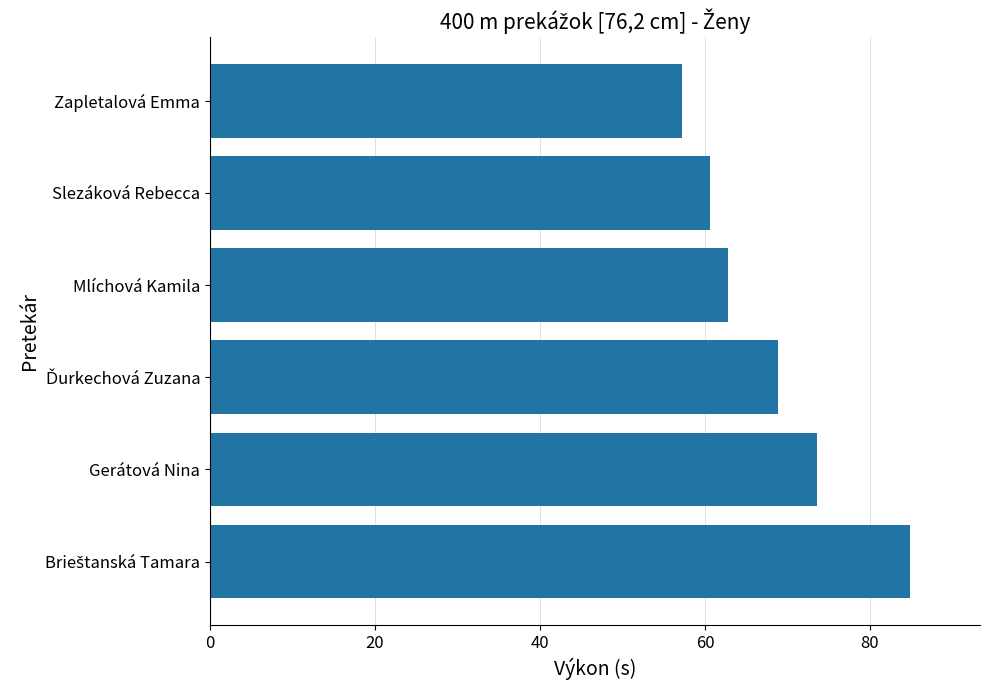

What is the maximum value shown in the chart?

84.8